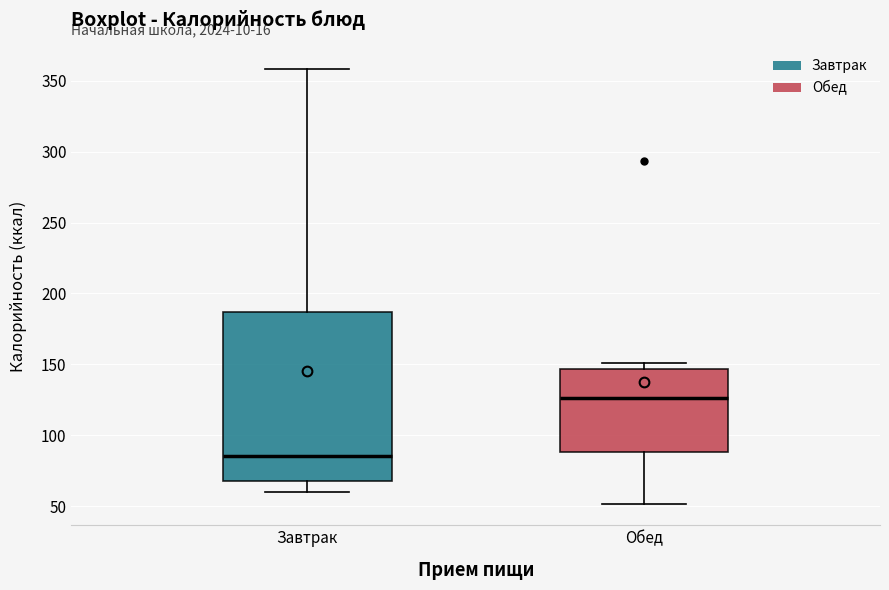

Reading left to right, transcribe this box plot: for each box, give where its median line is, the range the box spans, and where its two whiskers end, as read against the y-axis. The values are not printed on the chart, so give them approximately, as read against the axis.

Завтрак: median 85, box 70 to 185, whiskers 60 to 360
Обед: median 125, box 90 to 145, whiskers 50 to 150